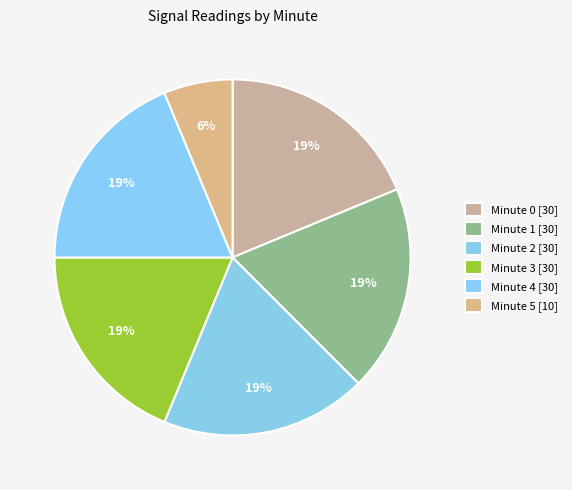

Is there a majority slice in this chart?

No